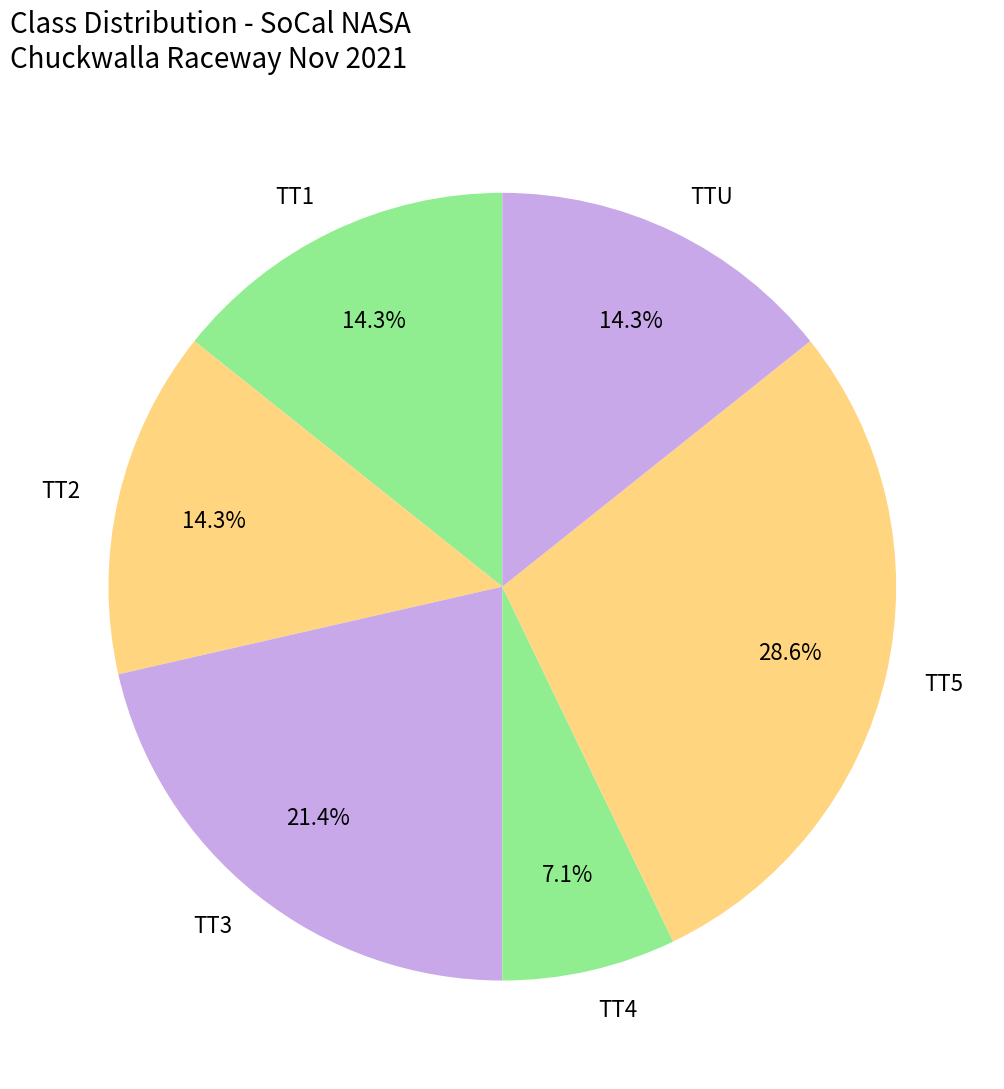

Does any single category account for the majority?

No